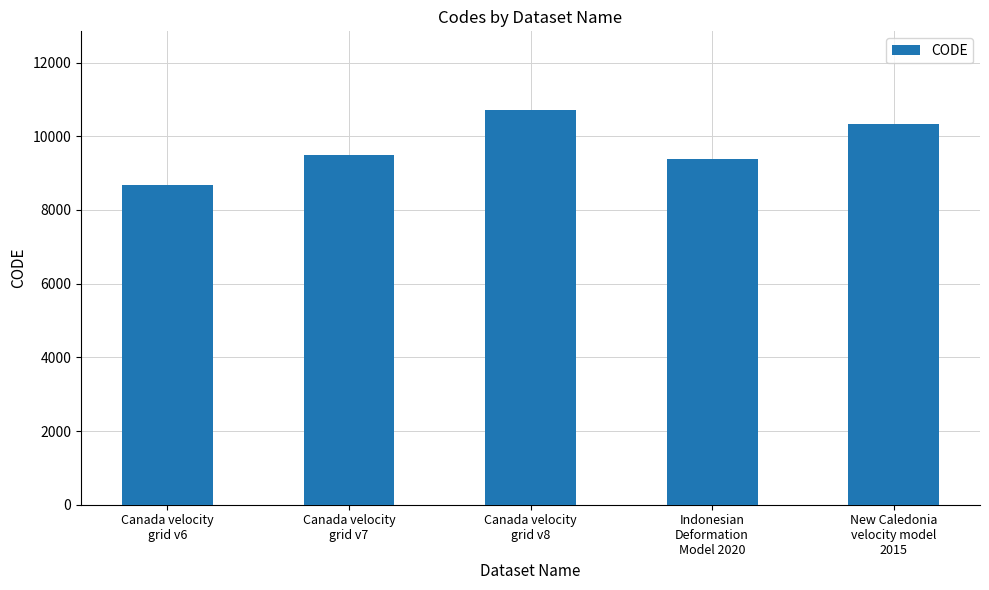

What is the change in value from Indonesian
Deformation
Model 2020 to New Caledonia
velocity model
2015?

+948